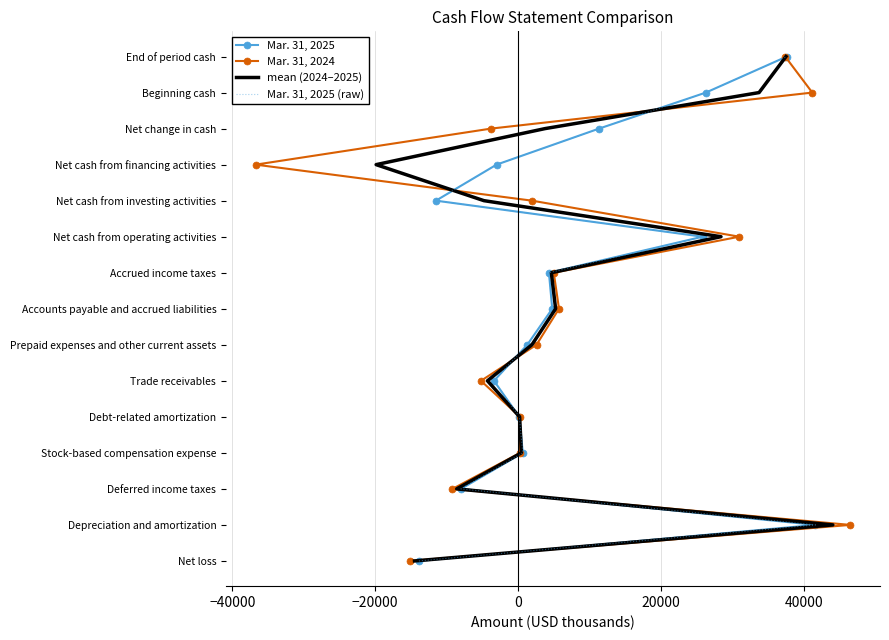

True or false: Mar. 31, 2024 has a value of 5 at 40000.

True